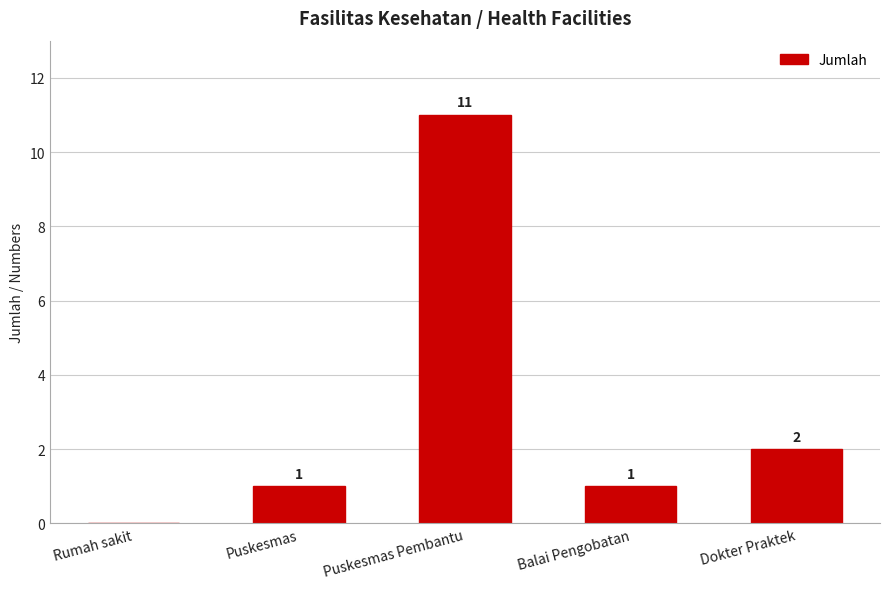

What is the greatest value displayed?

11